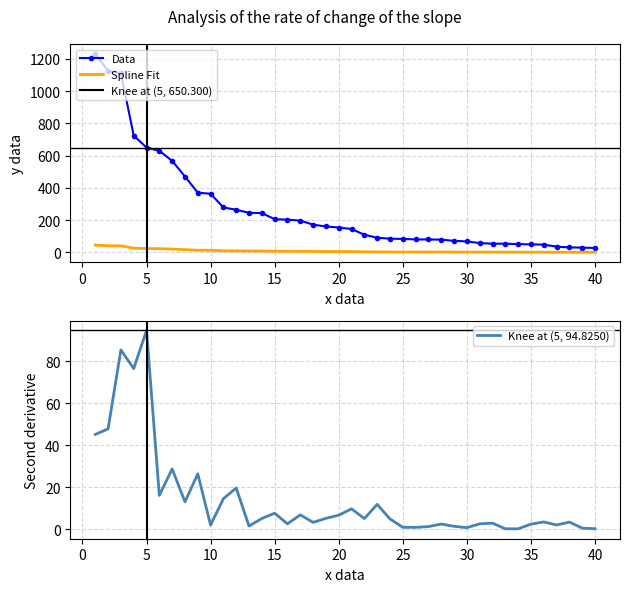

What is the highest value of the Data series?

1231.2